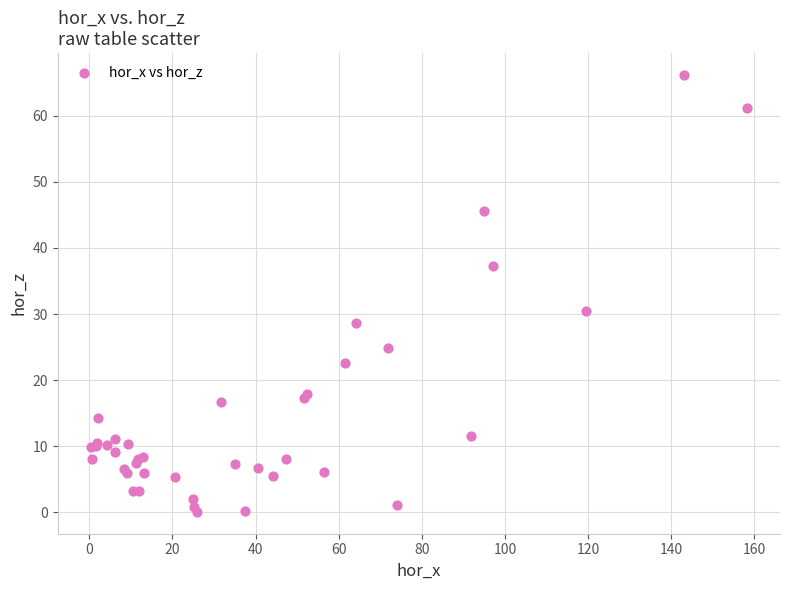

What Y value in the scatter plot is closest to 33?

30.5